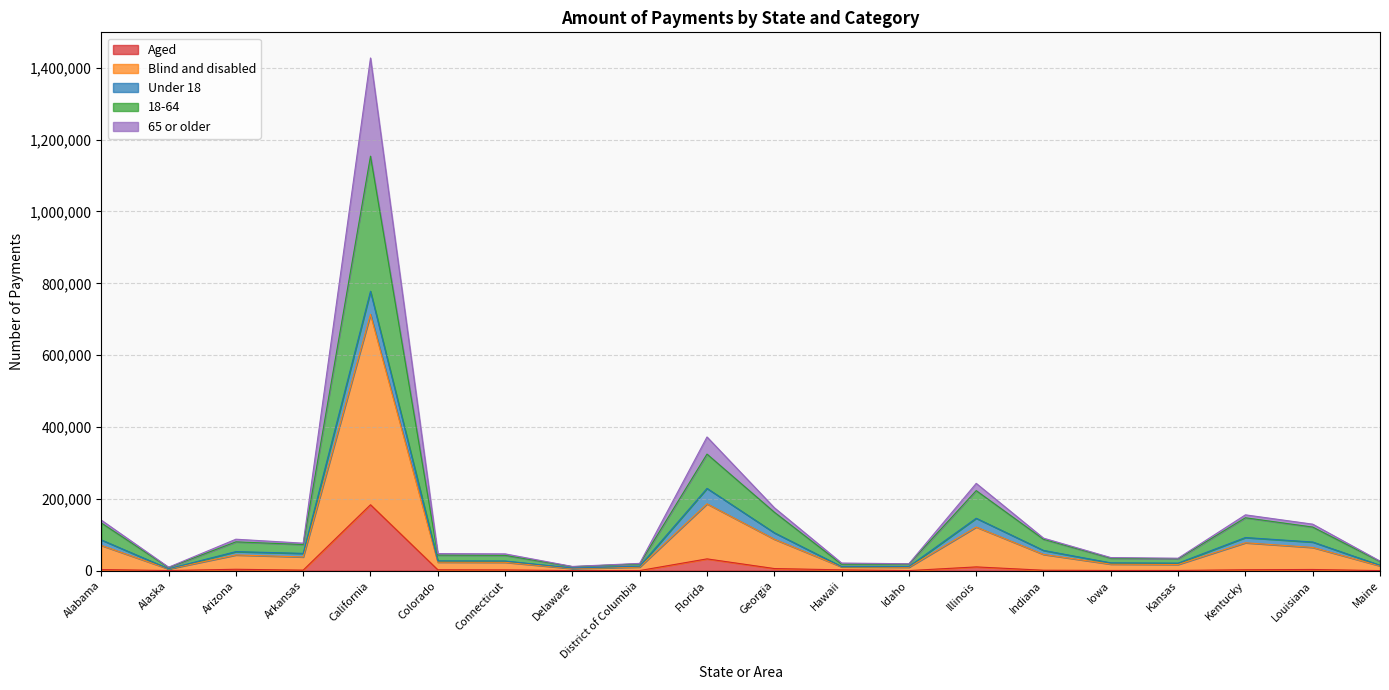

What is the total value across all series at Connecticut?

46941